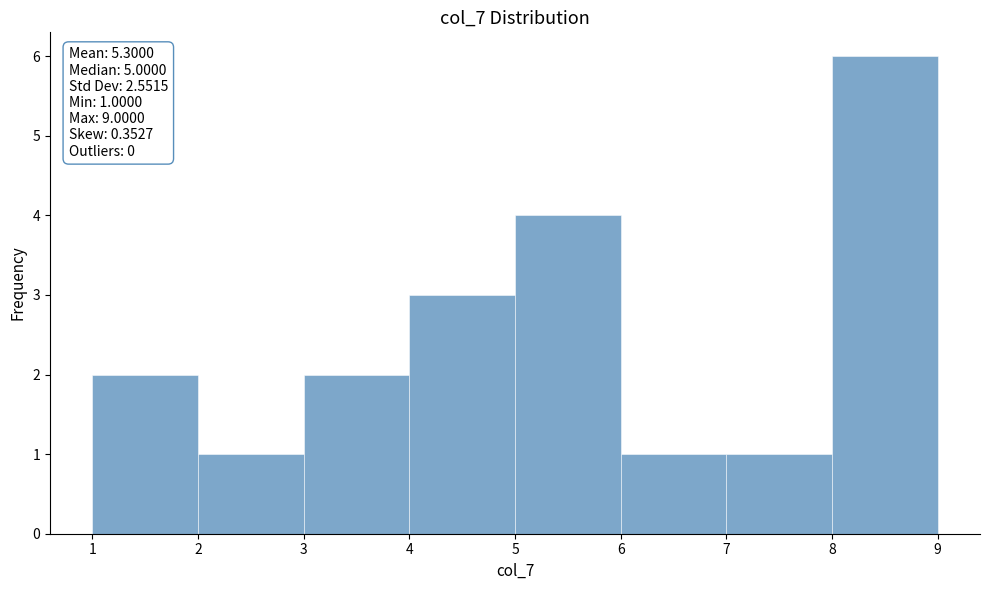

Over which range of the x-axis is the bar tallest?

8 to 9